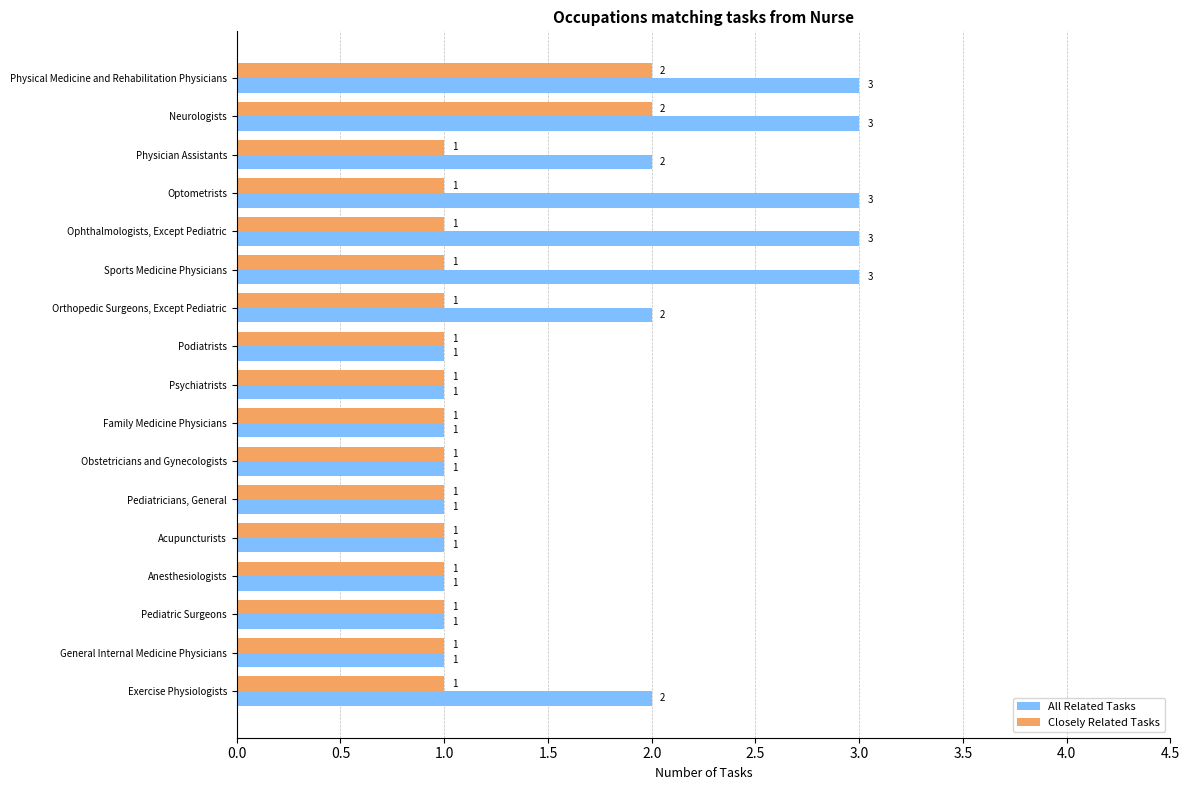

Which series has the largest range (max minus min)?

All Related Tasks